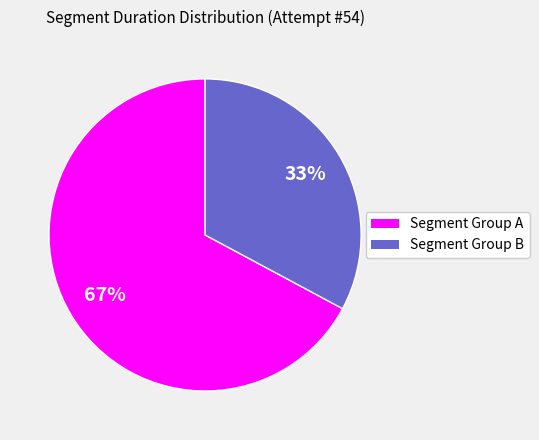

To the nearest percent, what is the average slice percentage?

50%